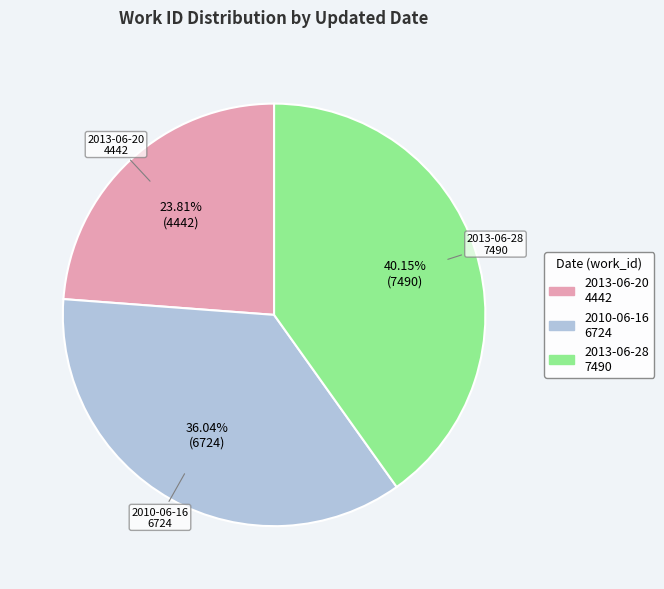

What is the largest slice in the pie chart?

2013-06-28